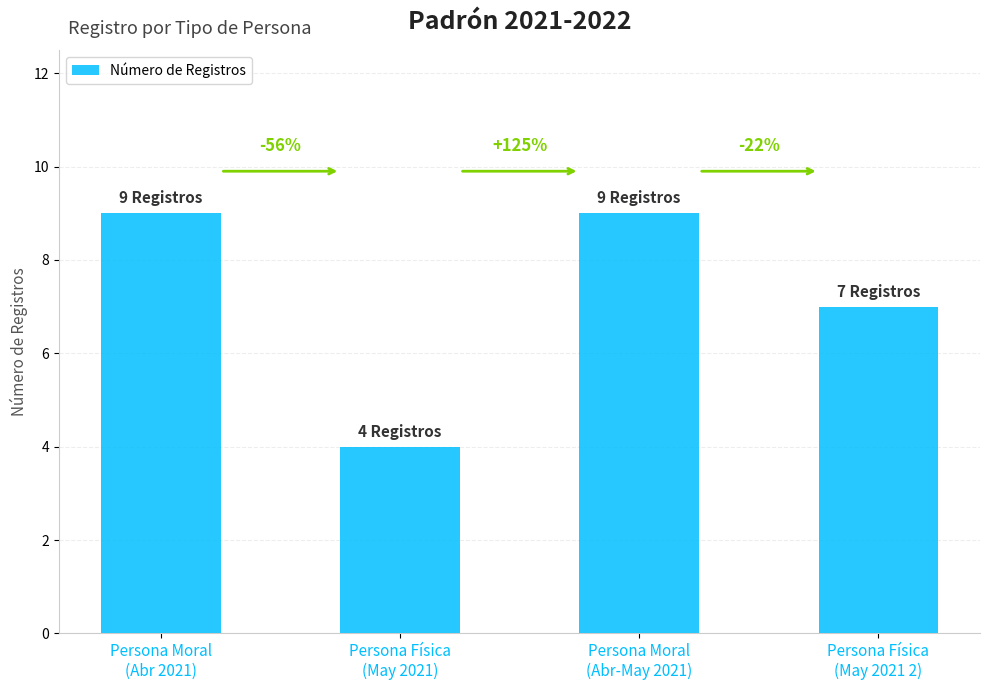

What is the value of the 2nd bar from the left?

4